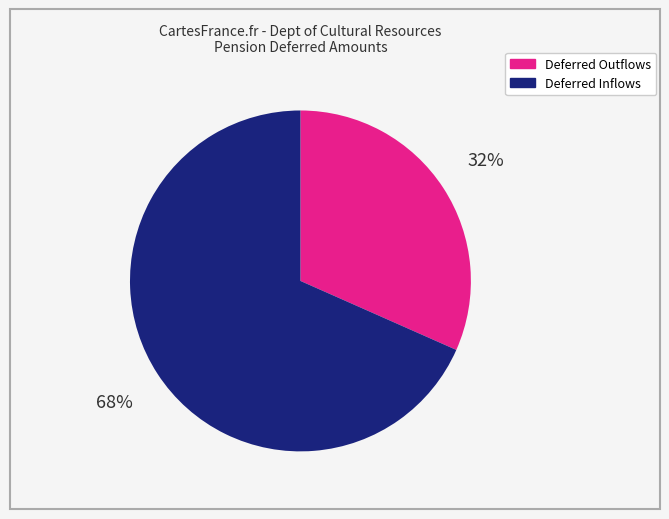

Is there a majority slice in this chart?

Yes